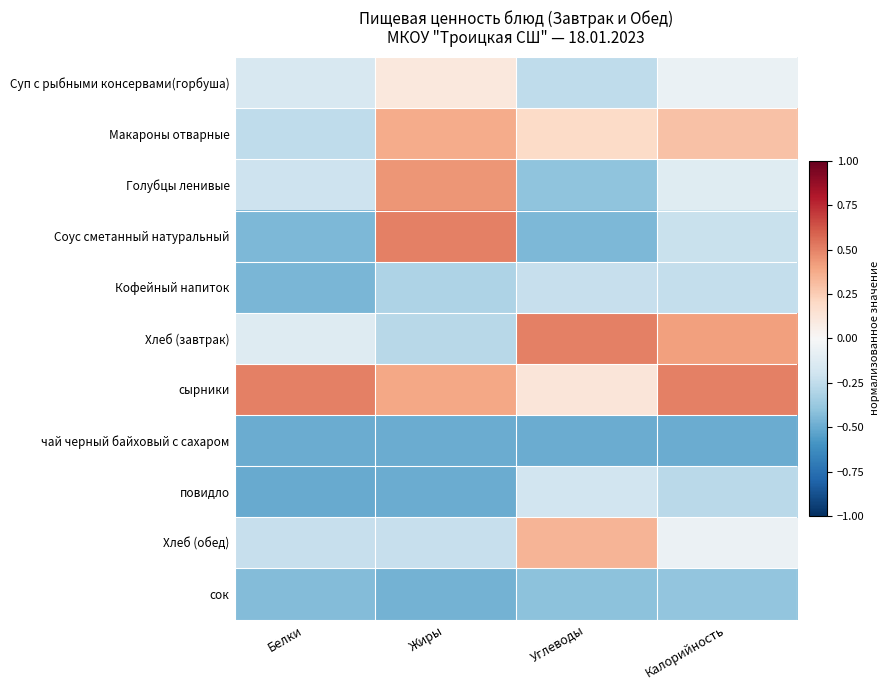

Reading right to left, transcribe all the data shown in this chart.

Суп с рыбными консервами(горбуша): Калорийность=-0.1	Углеводы=-0.3	Жиры=0.1	Белки=-0.2
Макароны отварные: Калорийность=0.3	Углеводы=0.2	Жиры=0.4	Белки=-0.3
Голубцы ленивые: Калорийность=-0.1	Углеводы=-0.4	Жиры=0.4	Белки=-0.2
Соус сметанный натуральный: Калорийность=-0.2	Углеводы=-0.5	Жиры=0.5	Белки=-0.5
Кофейный напиток: Калорийность=-0.2	Углеводы=-0.2	Жиры=-0.3	Белки=-0.5
Хлеб (завтрак): Калорийность=0.4	Углеводы=0.5	Жиры=-0.3	Белки=-0.1
сырники: Калорийность=0.5	Углеводы=0.1	Жиры=0.4	Белки=0.5
чай черный байховый с сахаром: Калорийность=-0.5	Углеводы=-0.5	Жиры=-0.5	Белки=-0.5
повидло: Калорийность=-0.3	Углеводы=-0.2	Жиры=-0.5	Белки=-0.5
Хлеб (обед): Калорийность=-0.1	Углеводы=0.3	Жиры=-0.2	Белки=-0.2
сок: Калорийность=-0.4	Углеводы=-0.4	Жиры=-0.5	Белки=-0.4